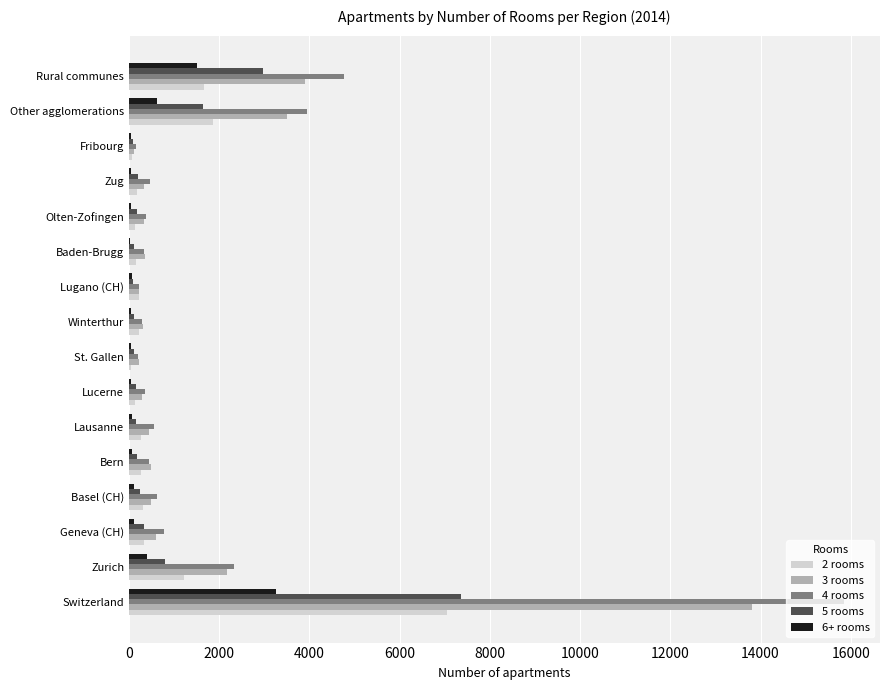

At which category does the chart reach its peak across all series?

Switzerland